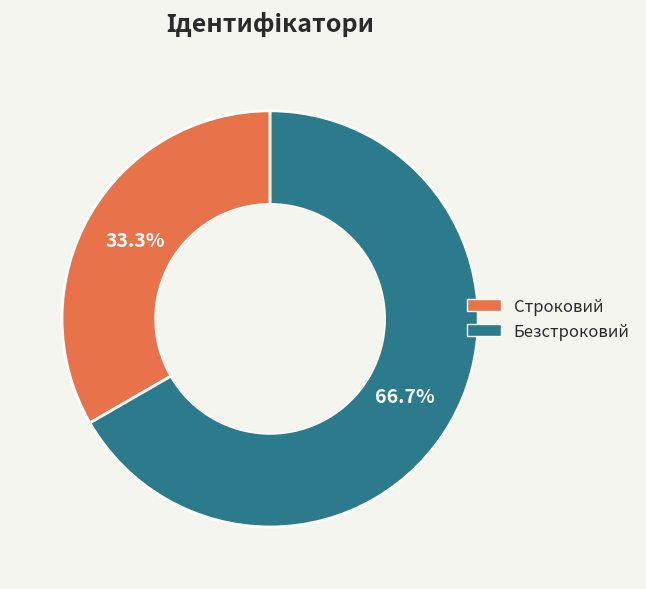

The Строковий slice represents 33% of the pie. True or false?

True